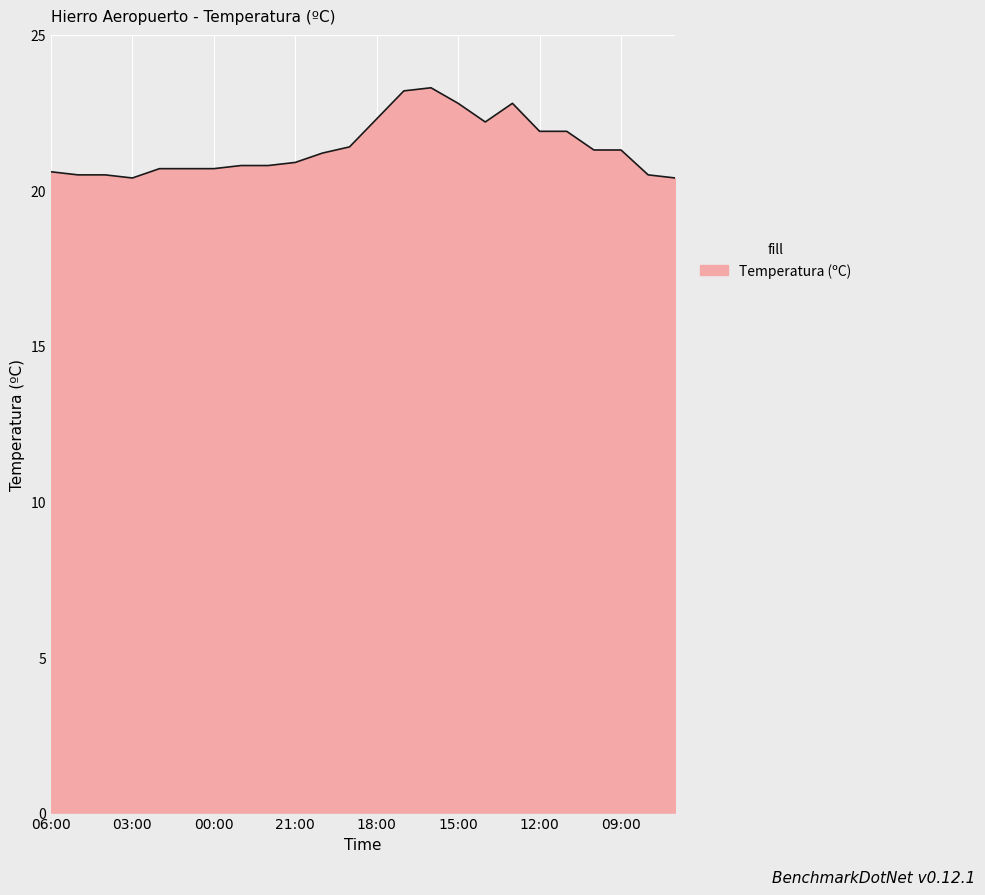

What is the maximum value shown in the chart?

23.3